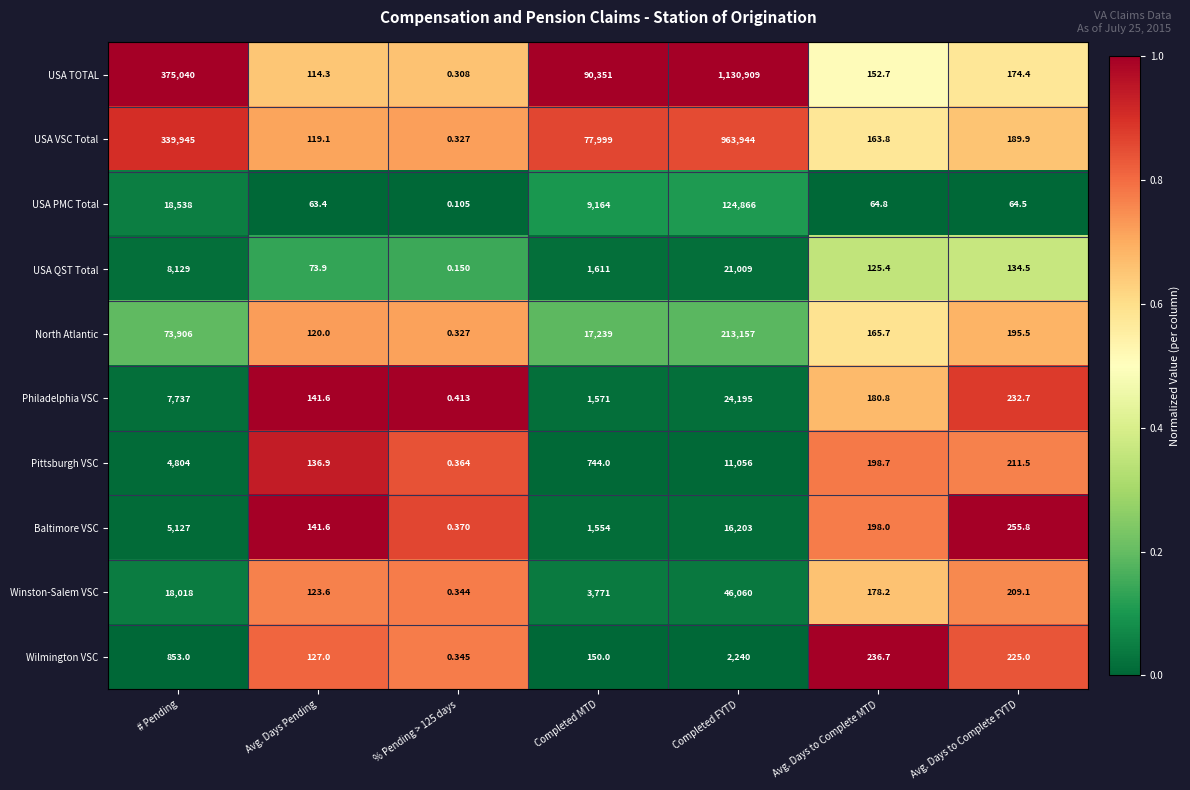

Which series has the largest range (max minus min)?

USA TOTAL